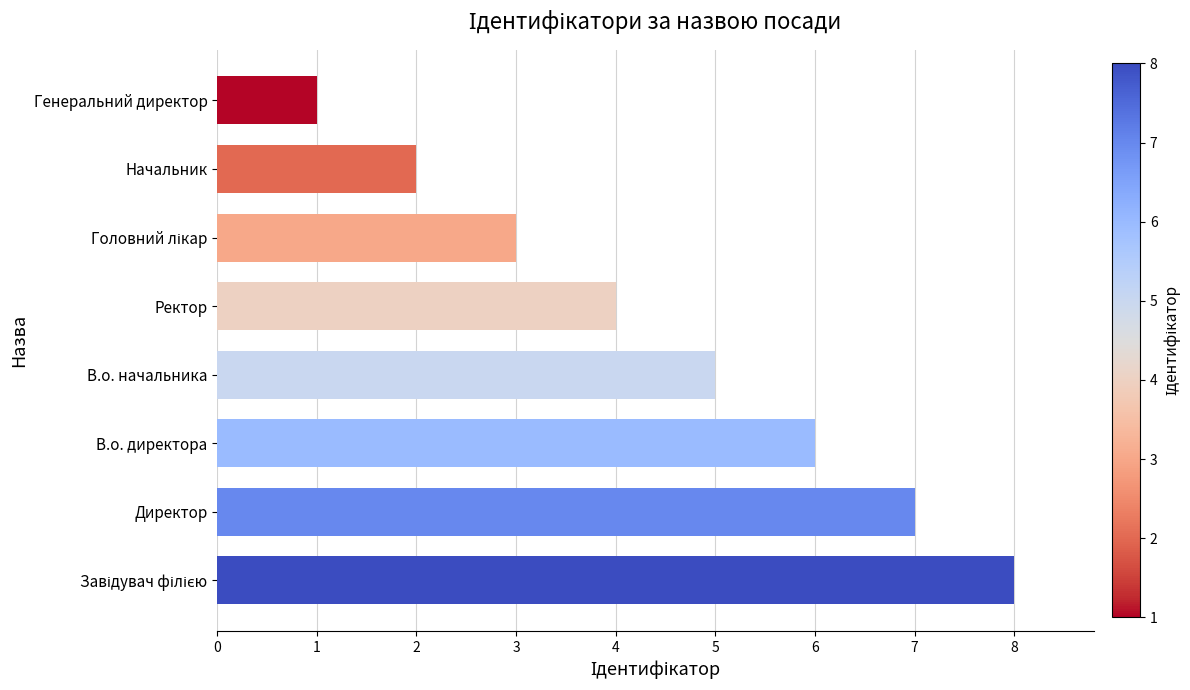

Reading bottom to top, what are all the values shown in this chart?

8	7	6	5	4	3	2	1